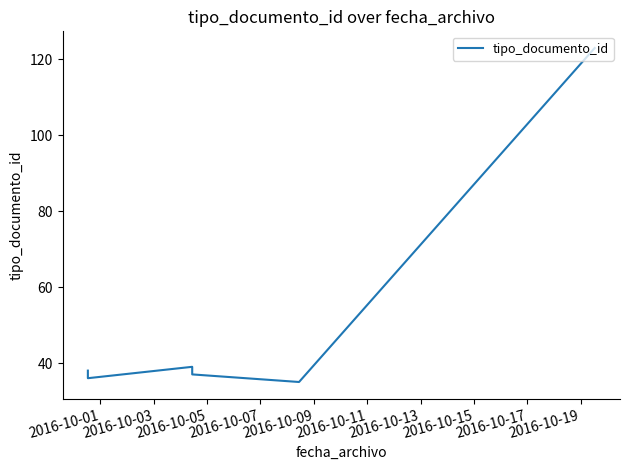

Is this an area chart (filled region under the line)?

No